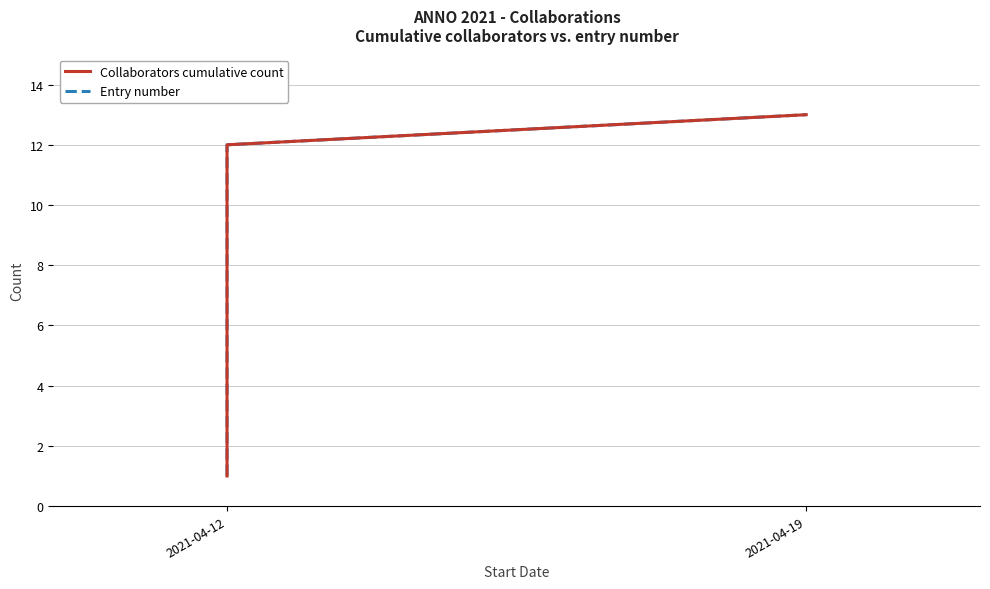

Is the value of Collaborators cumulative count at 3 greater than the value of Entry number at 10?

No